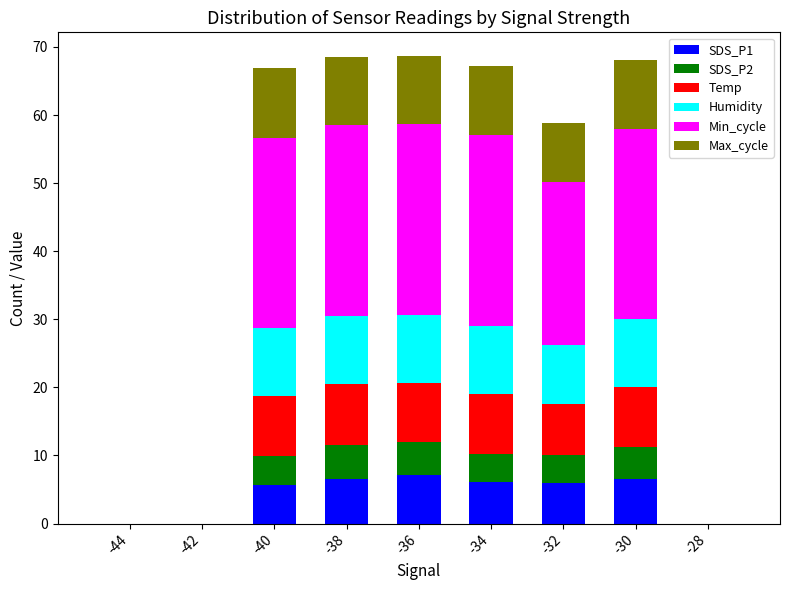

Are the bars horizontal?

No